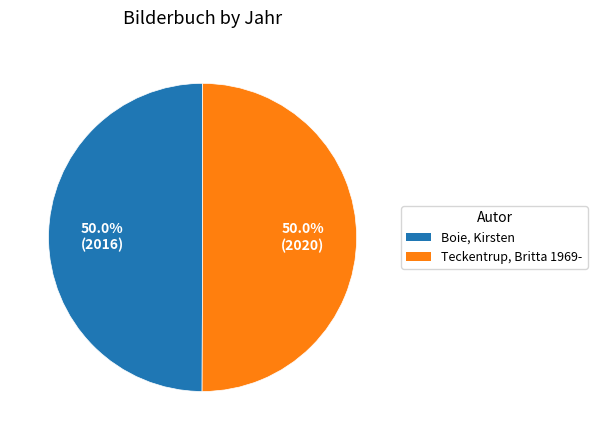

To the nearest percent, what is the combined percentage of Boie, Kirsten and Teckentrup, Britta 1969-?

100%